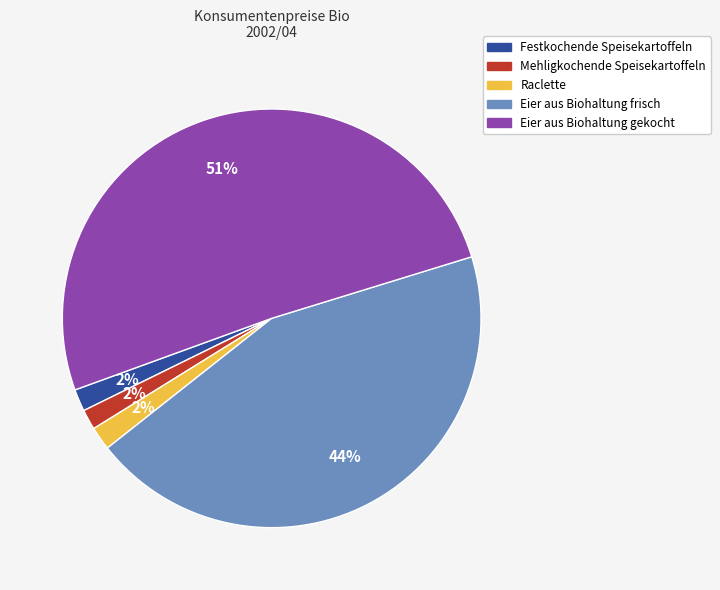

Between Festkochende Speisekartoffeln and Eier aus Biohaltung gekocht, which is larger?

Eier aus Biohaltung gekocht